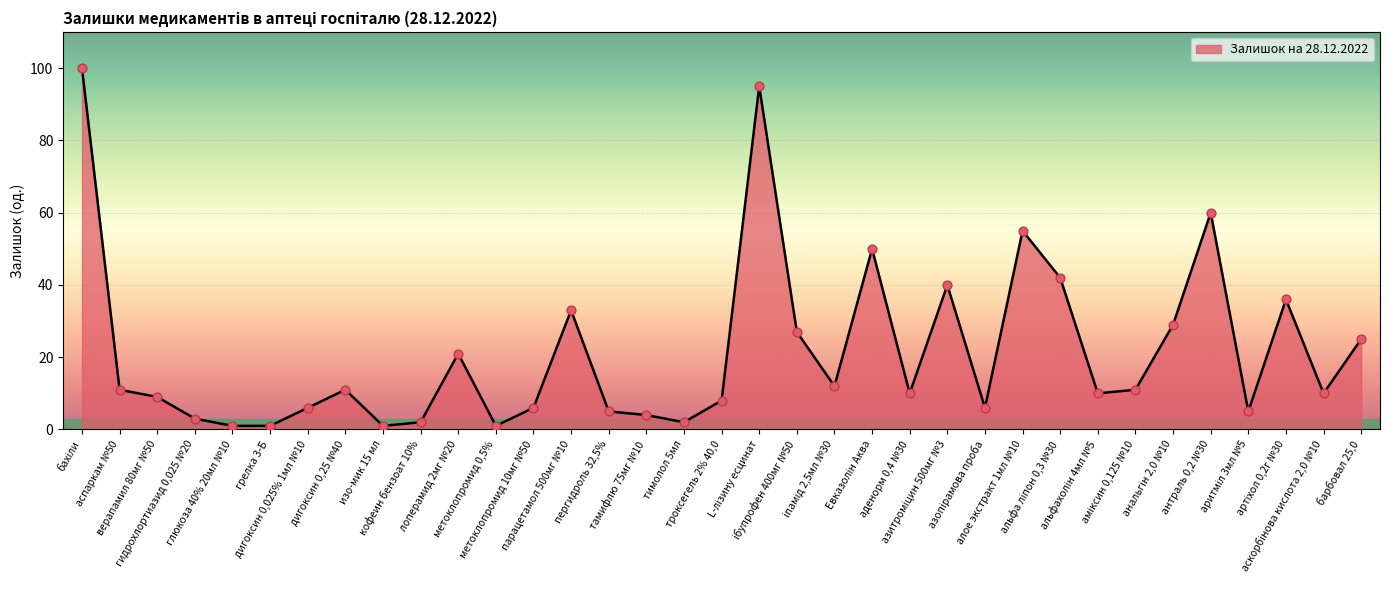

What is the maximum value shown in the chart?

100